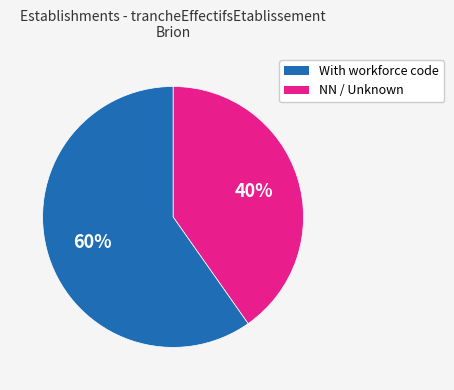

To the nearest percent, what is the average slice percentage?

50%